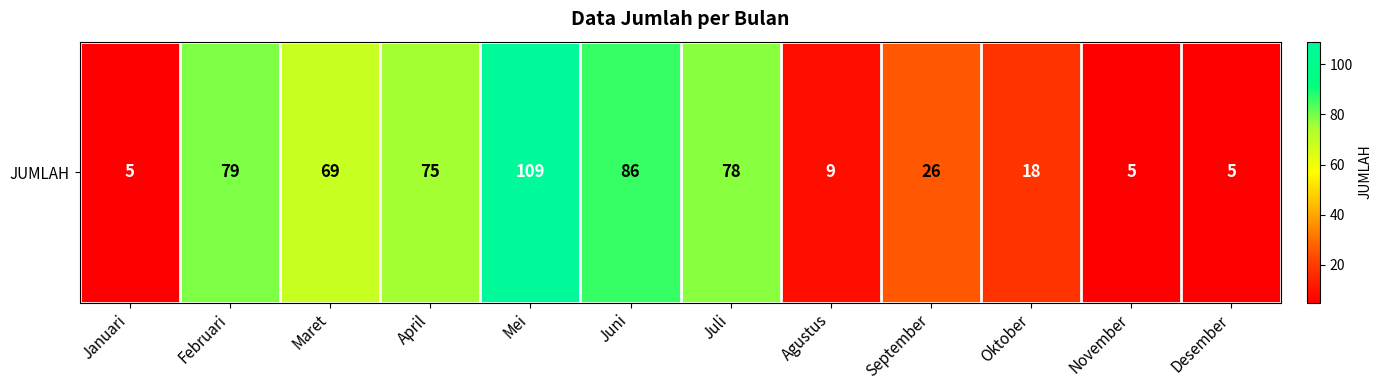

What is the maximum value shown in the chart?

109